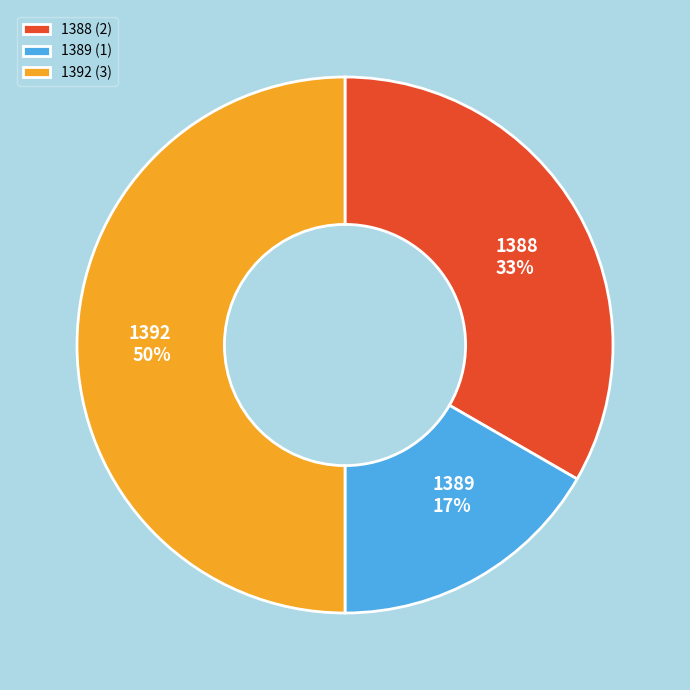

To the nearest percent, what is the average slice percentage?

33%